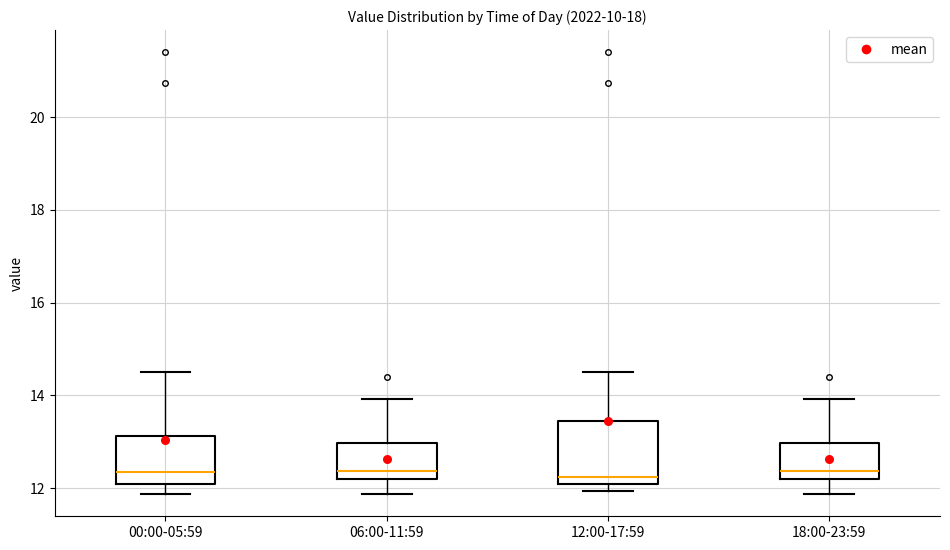

Where does the median line of the box for 00:00-05:59 sit on the y-axis? The values are not printed on the chart, so give them approximately, as read against the axis.

12.4